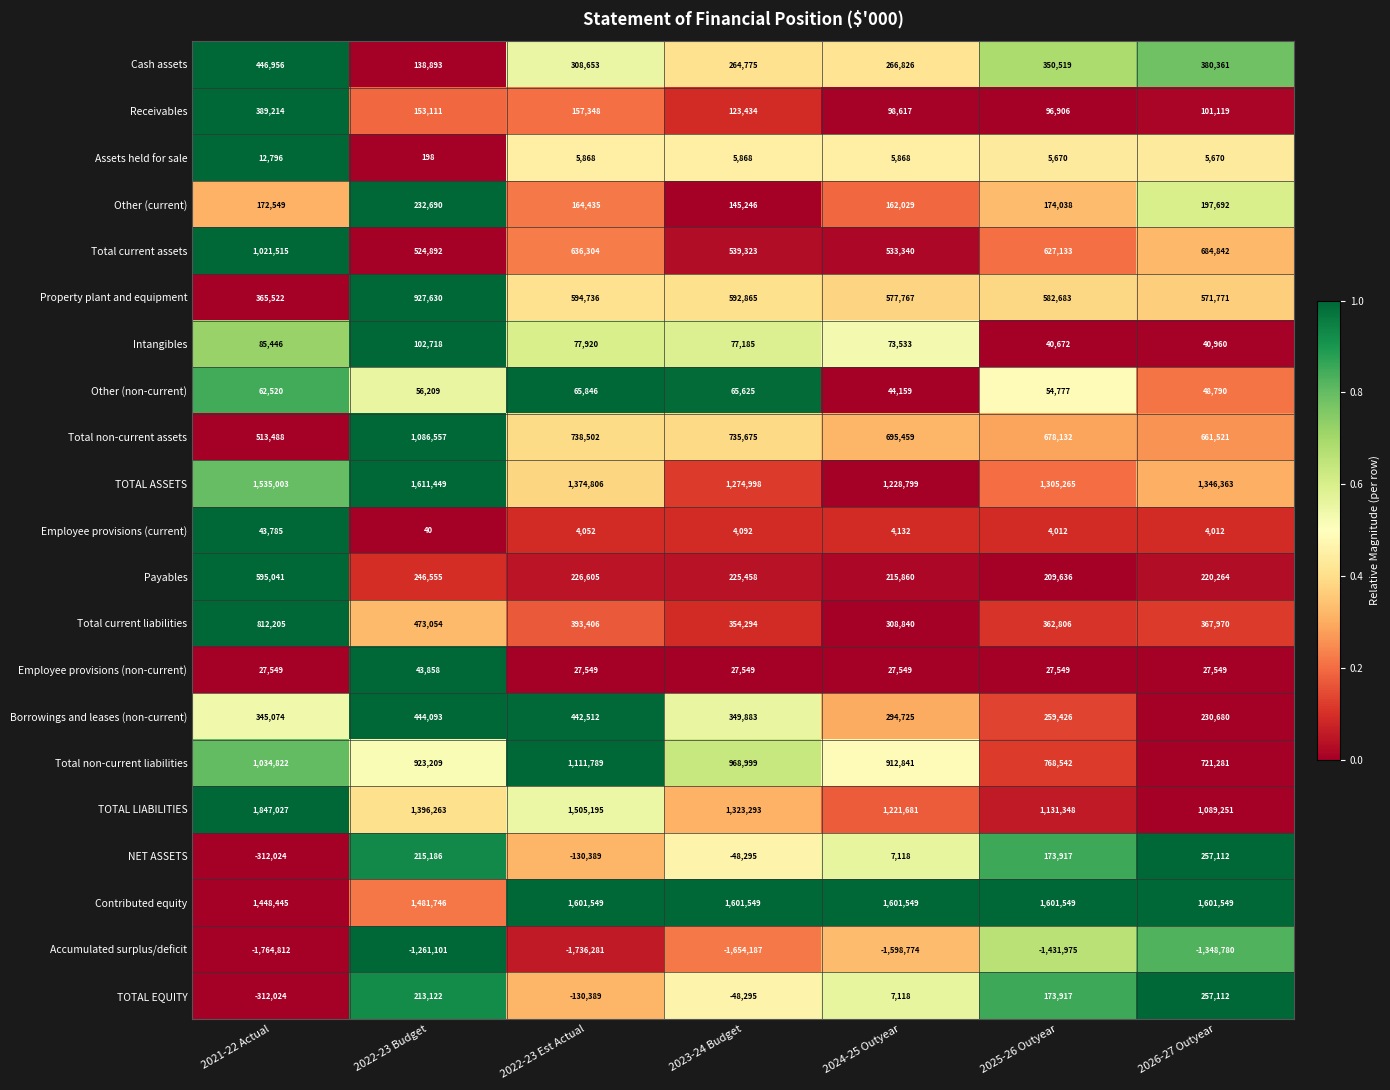

Which series changed the most between 2022-23 Budget and 2024-25 Outyear?

Total non-current assets